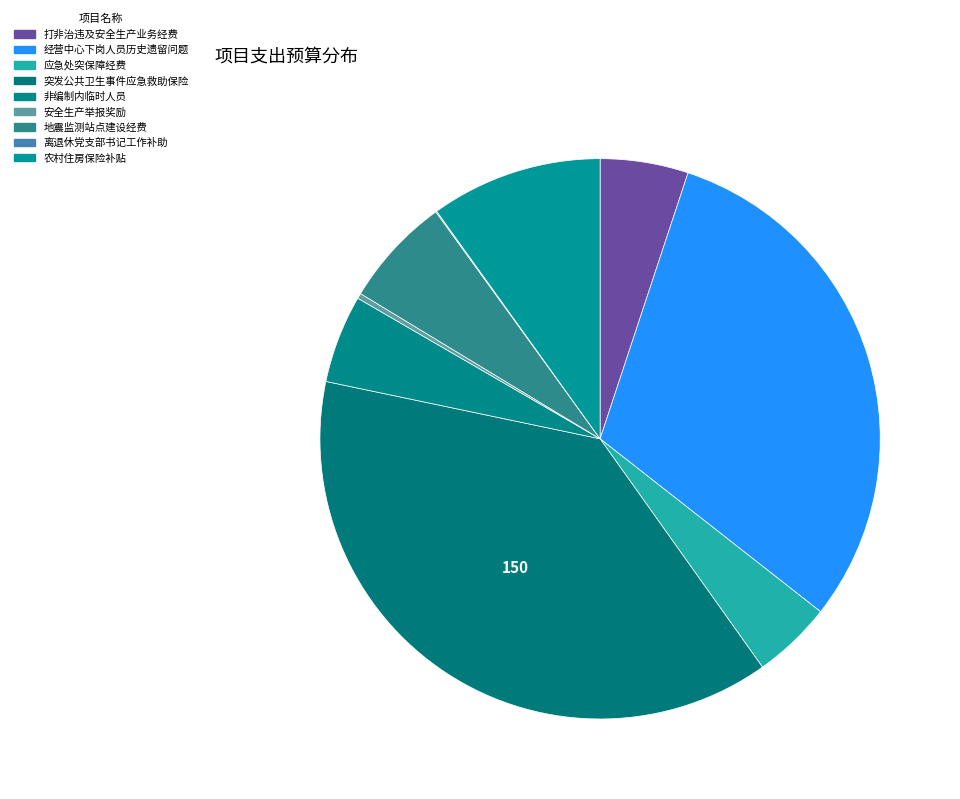

The 离退休党支部书记工作补助 slice represents 1% of the pie. True or false?

False